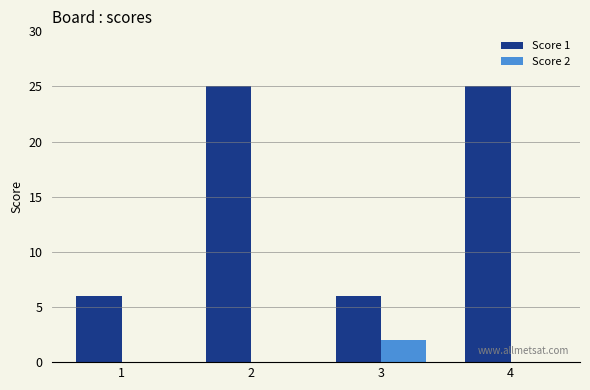

What is the spread (max minus min) of values at 2?

25